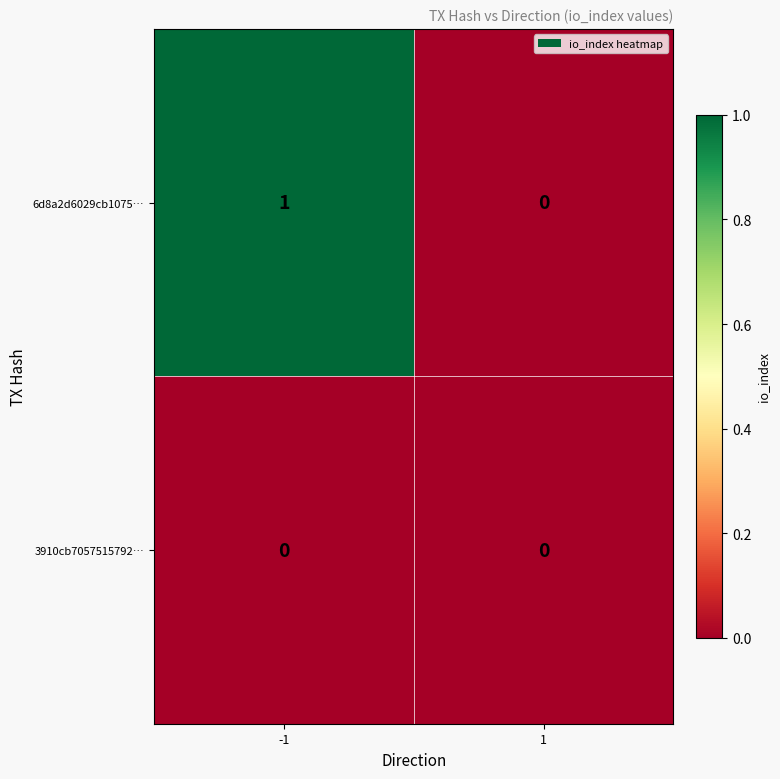

List the series in order of their overall mean, highest first.

6d8a2d6029cb1075…, 3910cb7057515792…